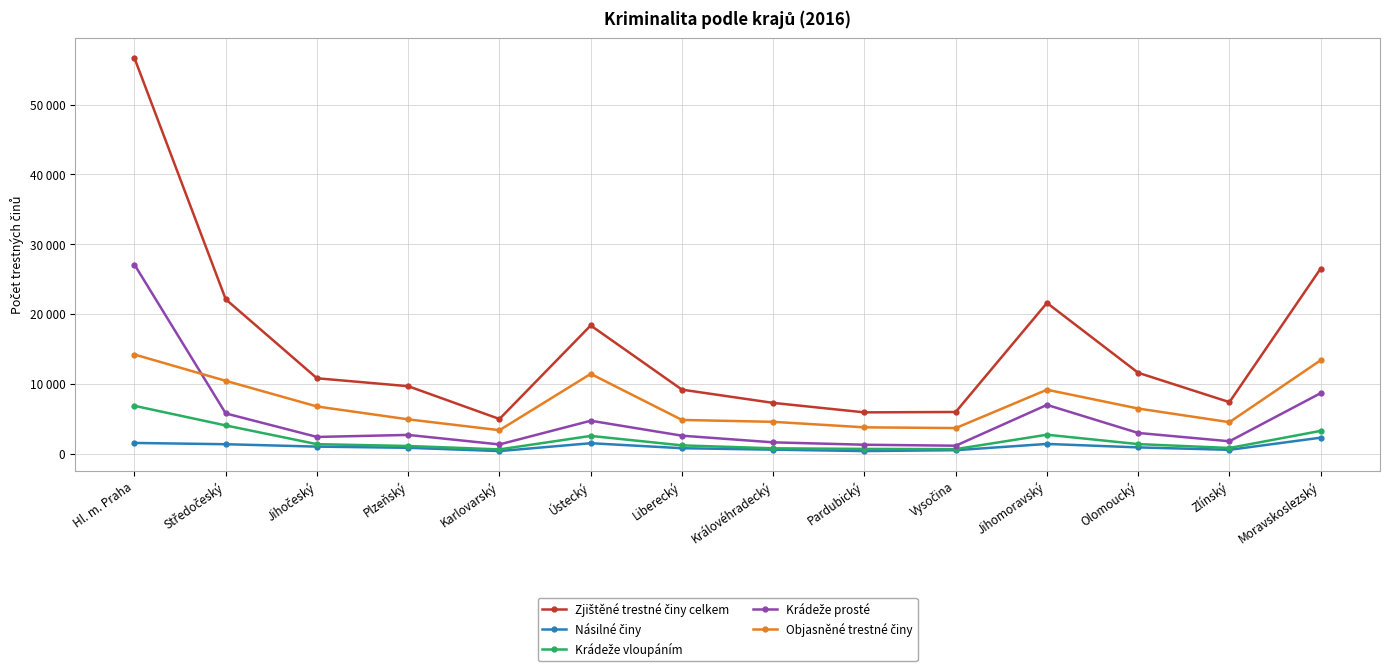

Rank the categories by Násilné činy value from lowest to highest.

Pardubický, Karlovarský, Vysočina, Zlínský, Královéhradecký, Liberecký, Plzeňský, Olomoucký, Jihočeský, Středočeský, Jihomoravský, Ústecký, Hl. m. Praha, Moravskoslezský